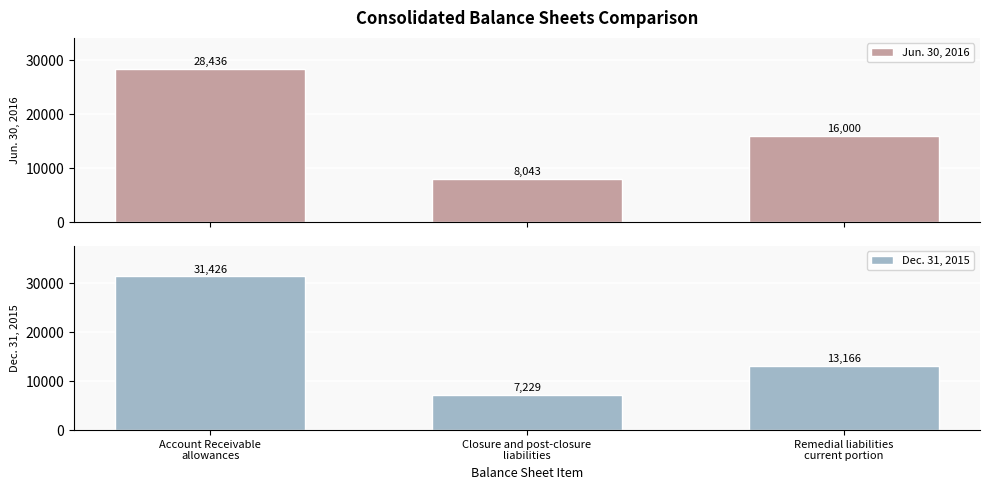

What is the value of the Jun. 30, 2016 bar at the 2nd from the left?

8043